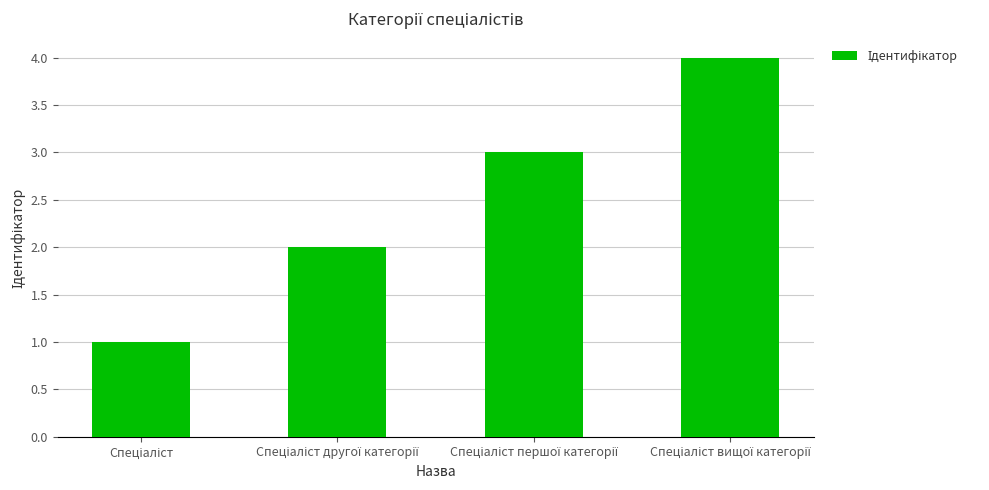

What is the maximum value shown in the chart?

4